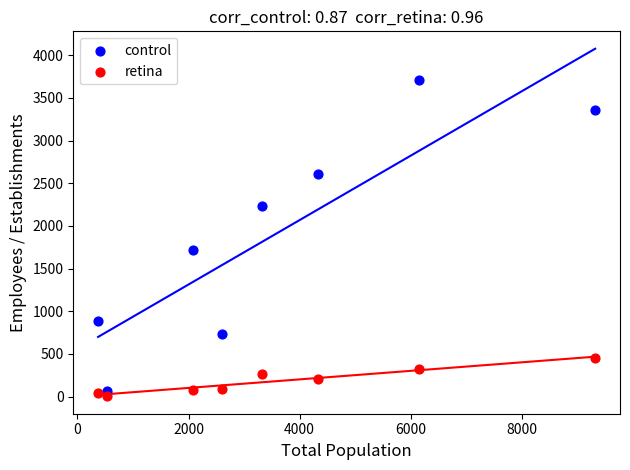

Across all data points, what is the range of Y values (max minus min)?

3704